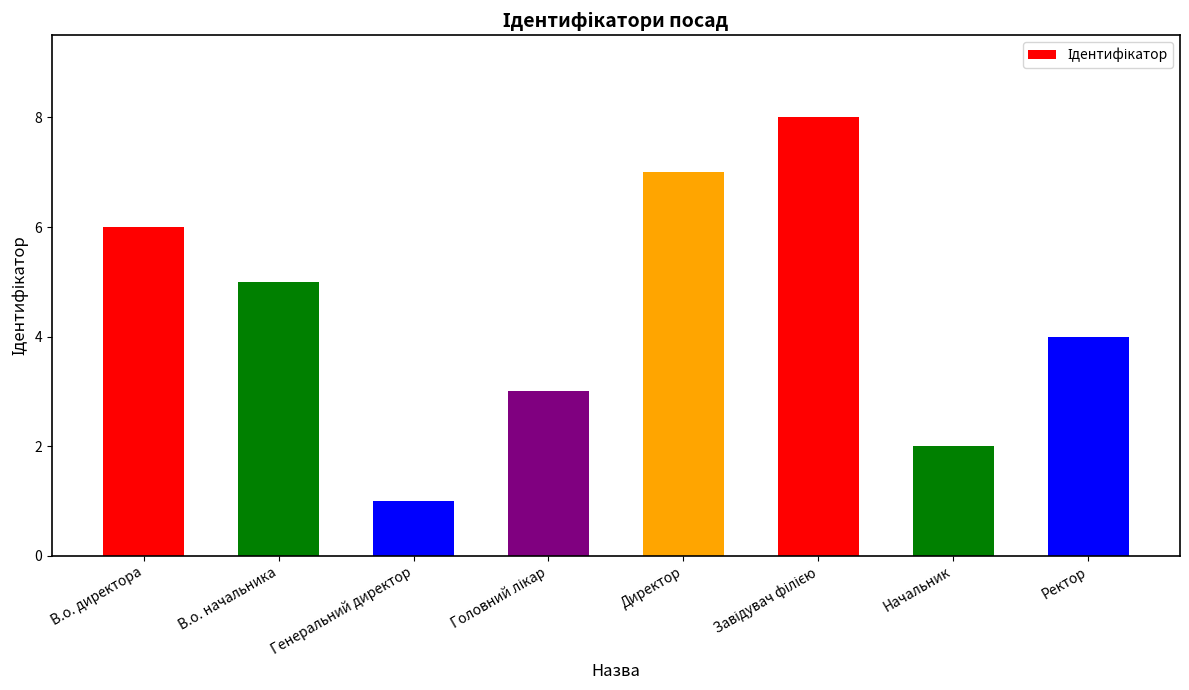

What is the approximate value at В.о. директора?

6